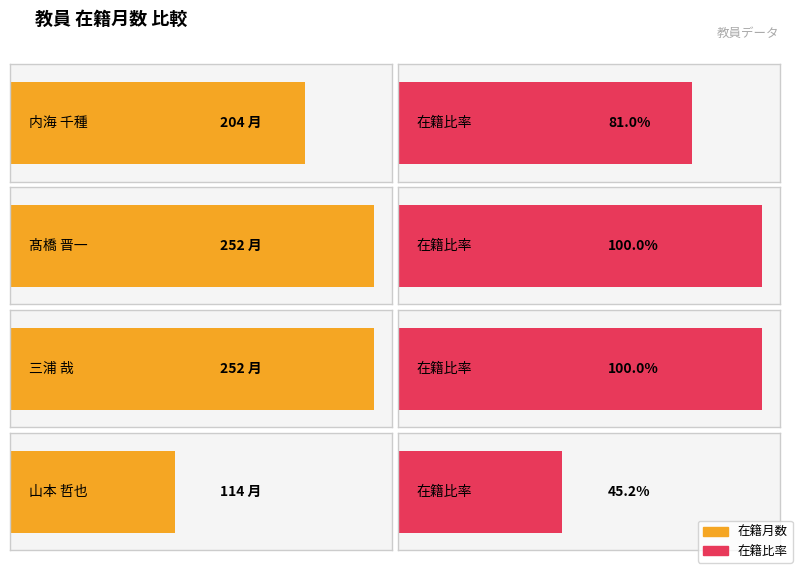

How many values are between 204 and 252?

3